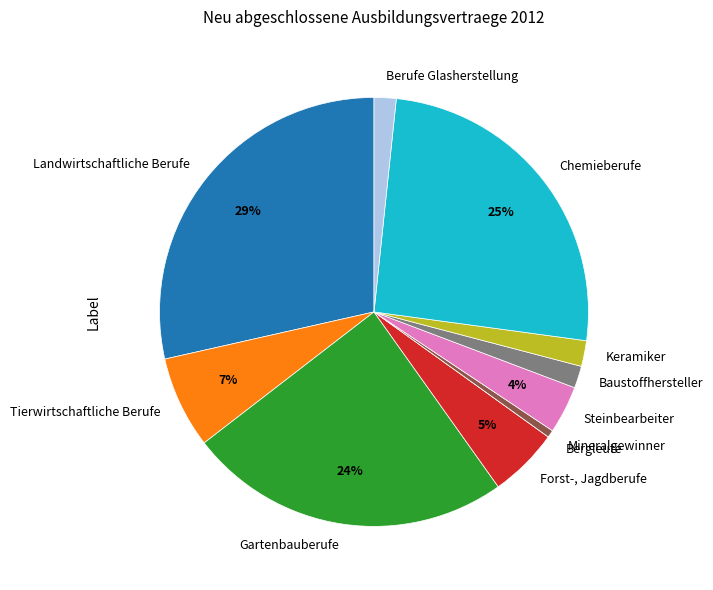

Does Steinbearbeiter account for over 50% of the chart?

No